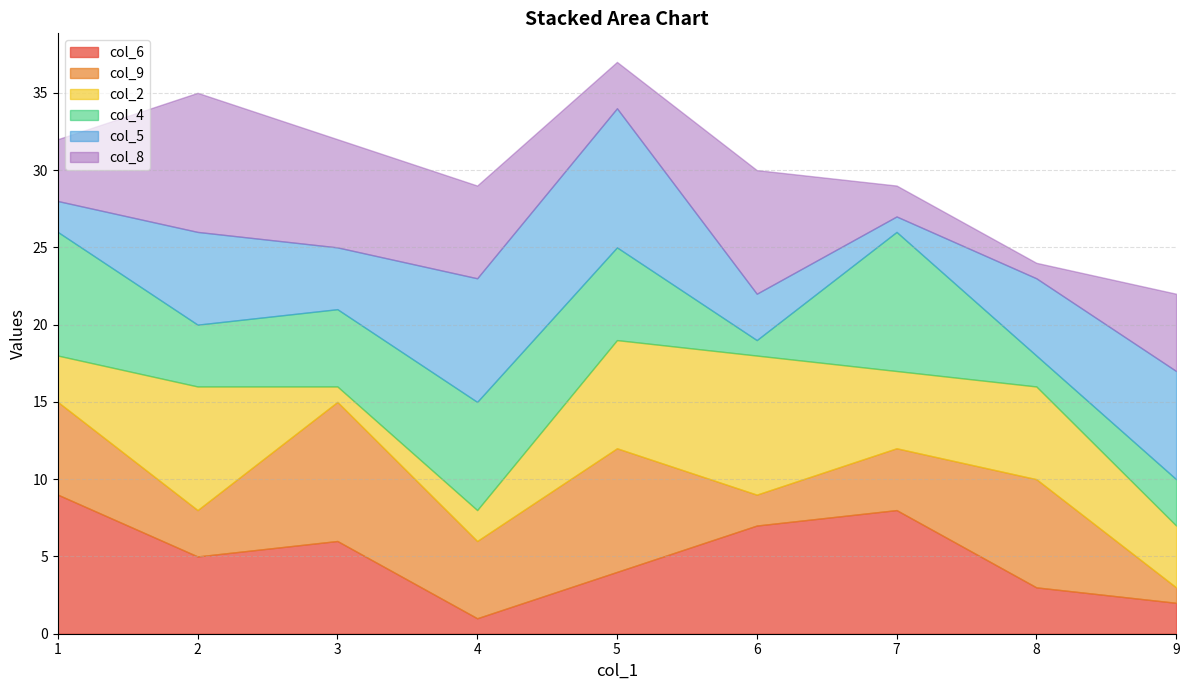

Which series has the widest spread of values?

col_6